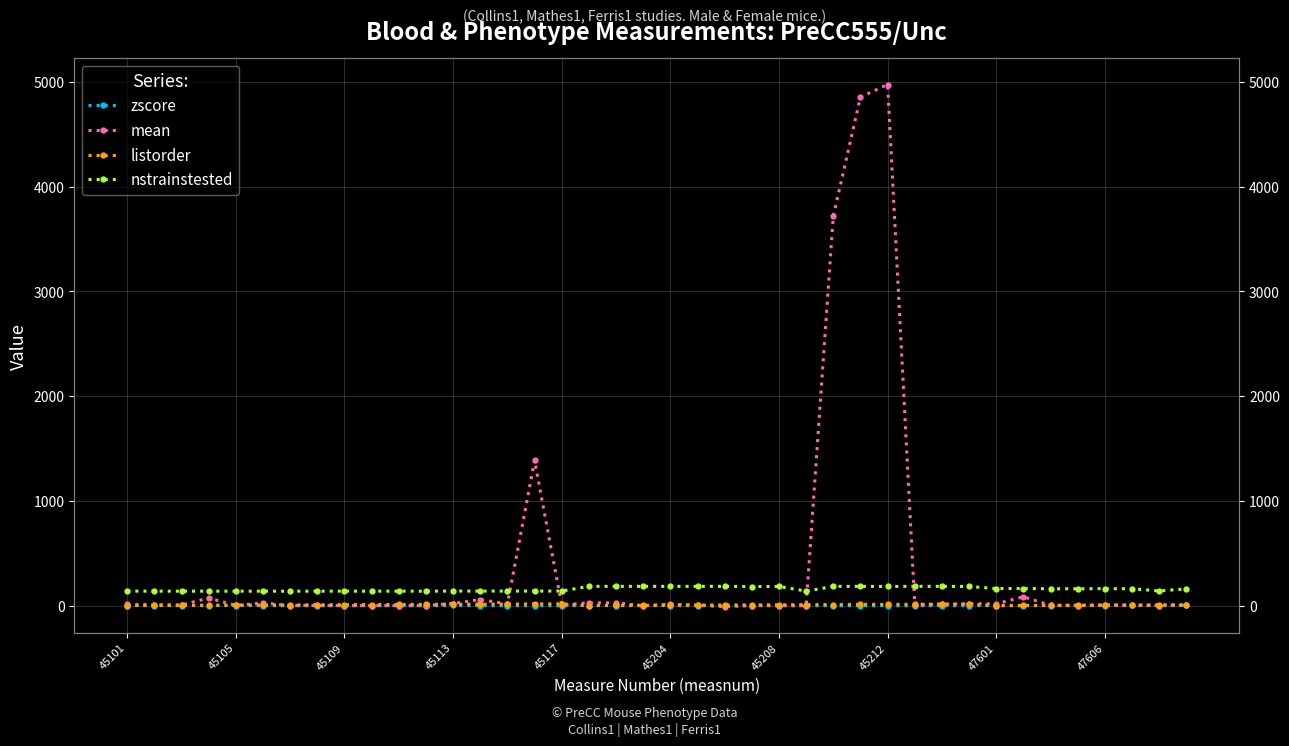

At how many categories does at least one series exceed 4132?

2